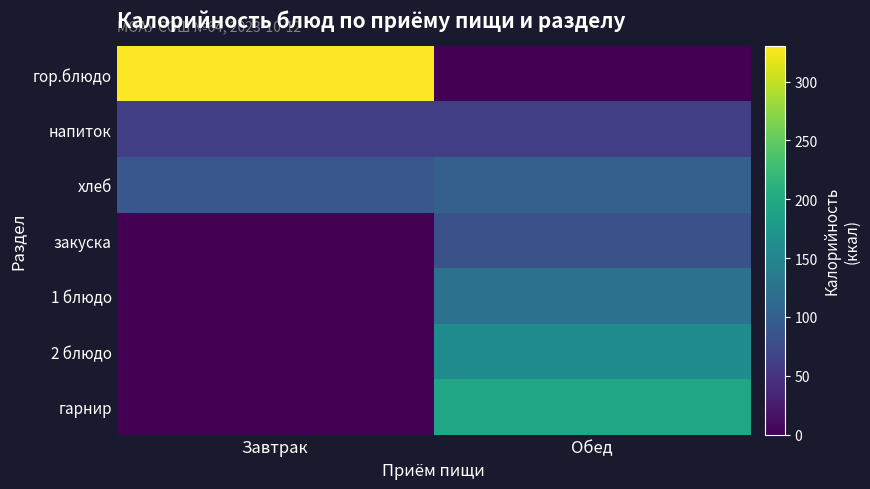

Which series has the widest spread of values?

гор.блюдо